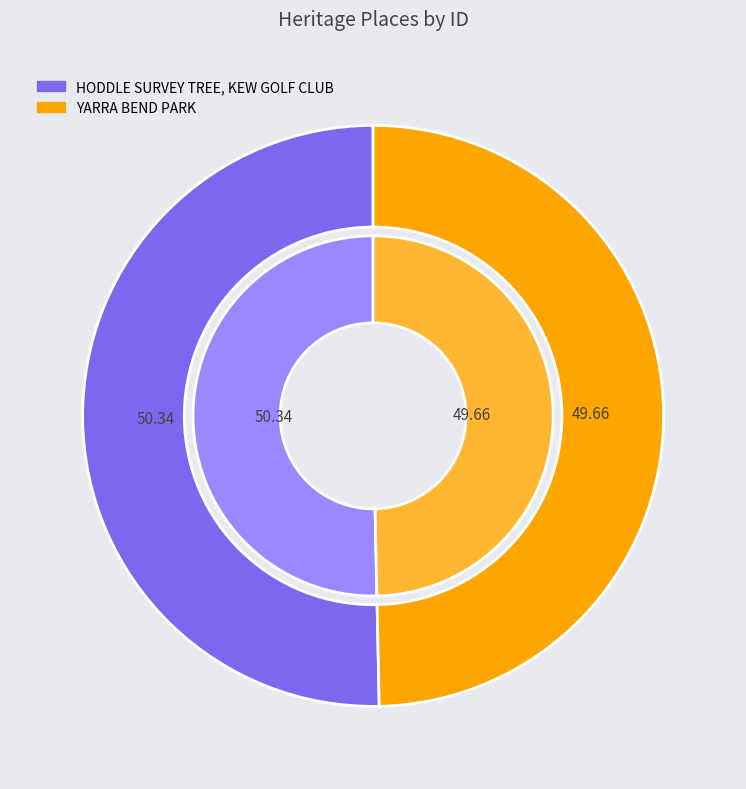

How many segments does this pie chart have?

2